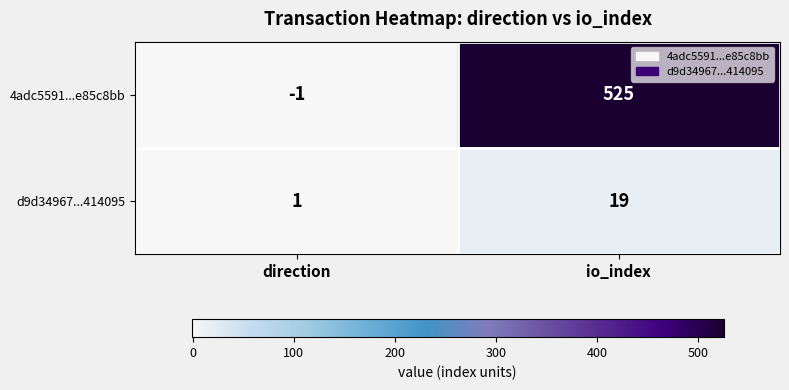

Reading left to right, extract all data points from this chart.

4adc5591...e85c8bb: direction=-1	io_index=525
d9d34967...414095: direction=1	io_index=19